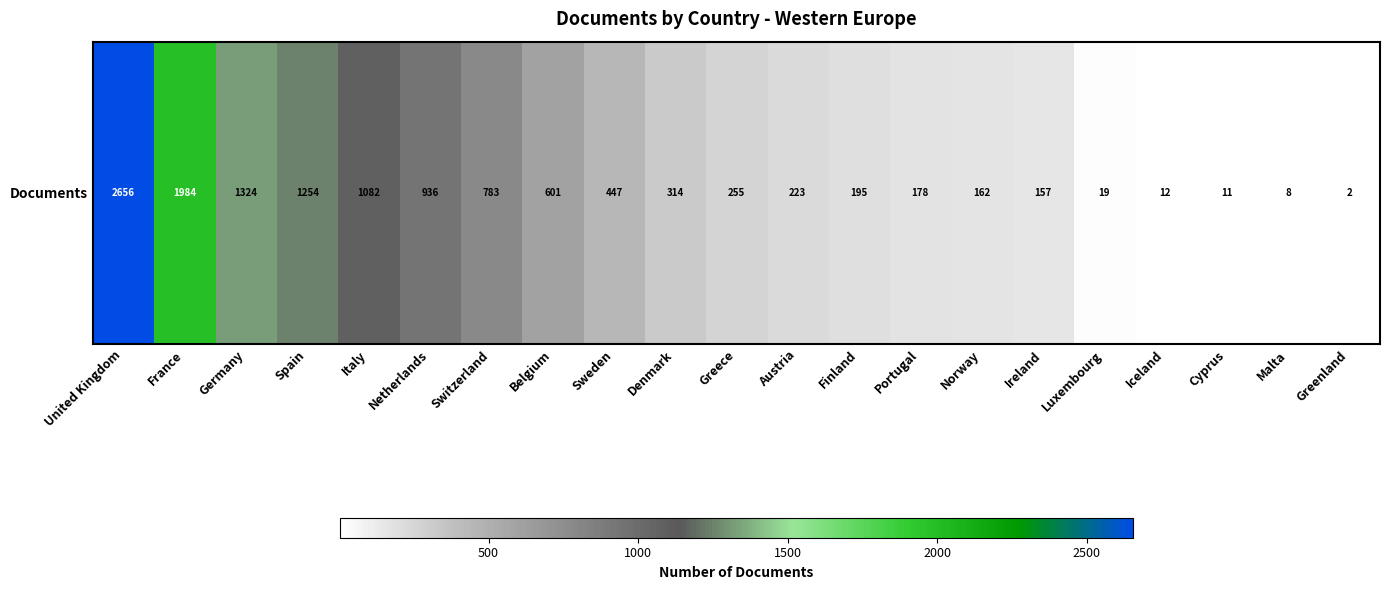

True or false: the data shows 844 at Germany.

False